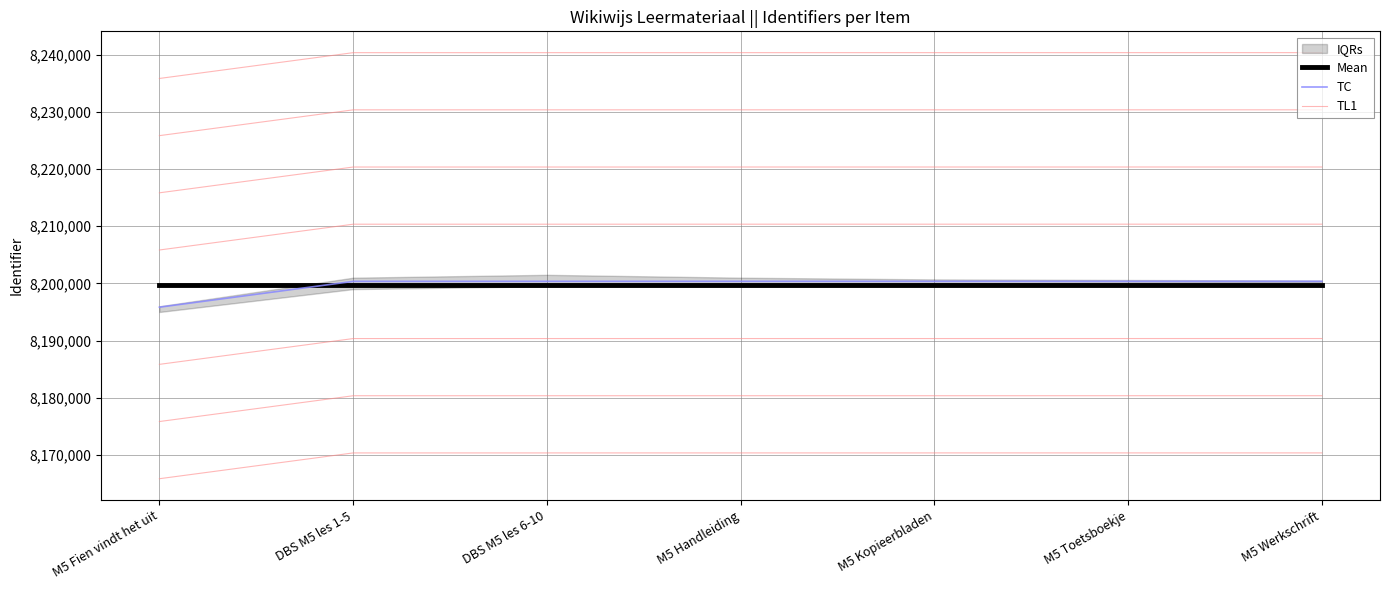

What is the sum of the TC values at M5 Kopieerbladen and M5 Toetsboekje?

16400715.0